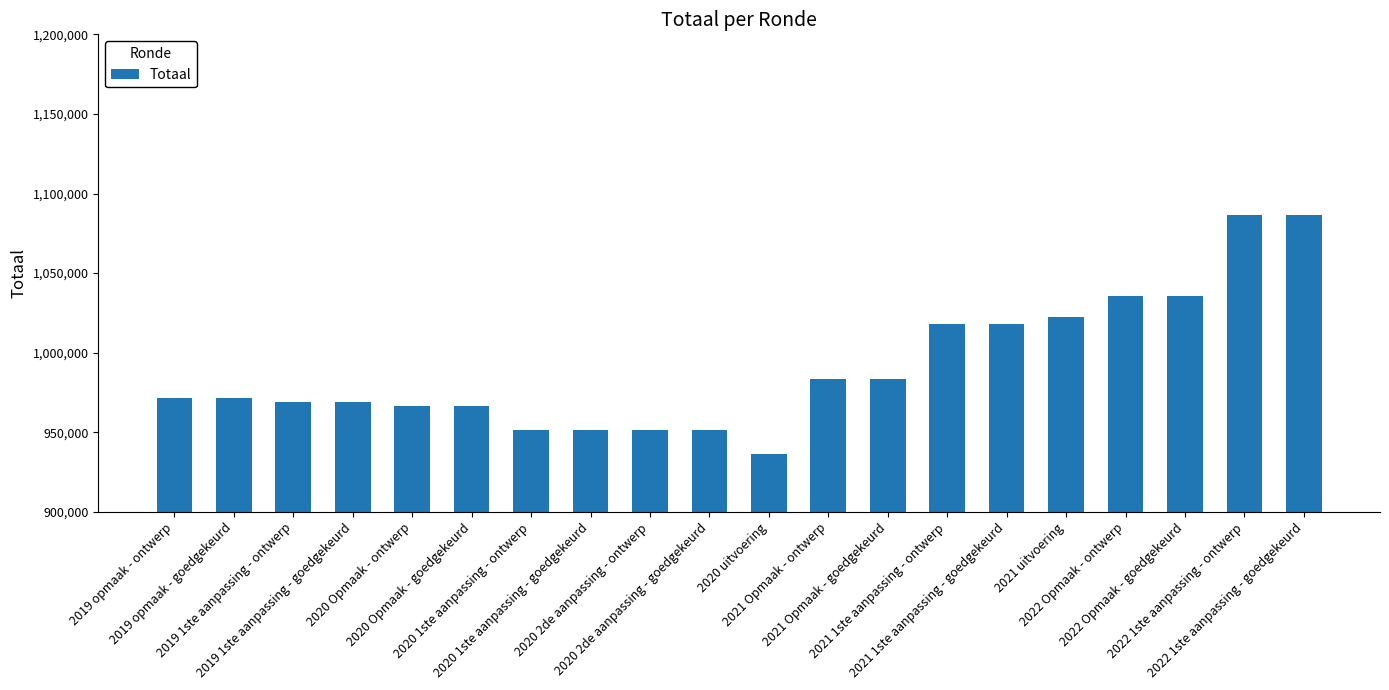

What is the maximum value shown in the chart?

1086746